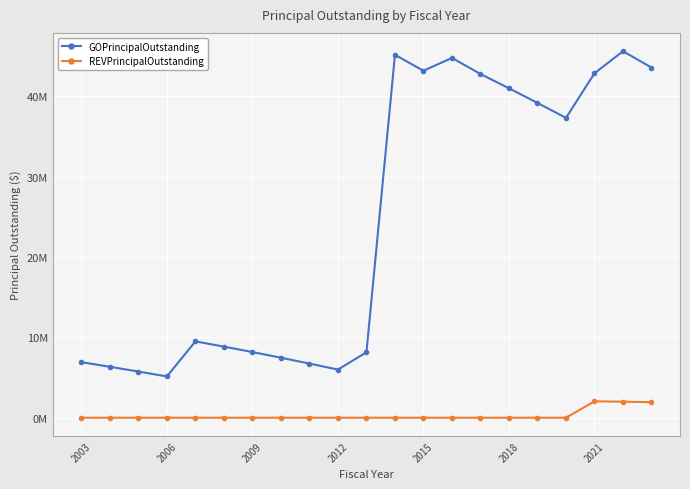

At how many categories does at least one series exceed 37771523?

9